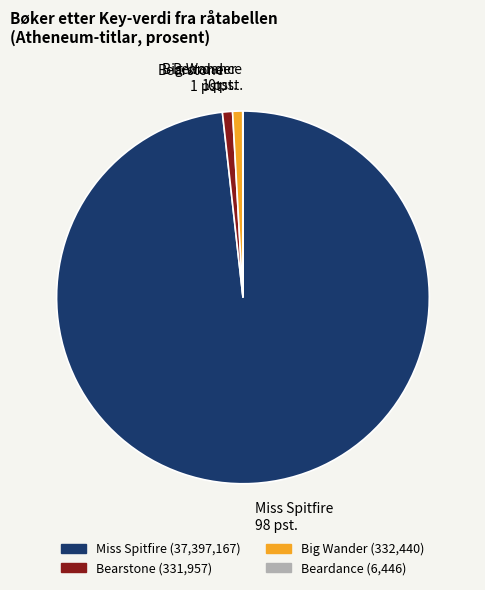

Combined, do Miss Spitfire and Bearstone account for over 50%?

Yes